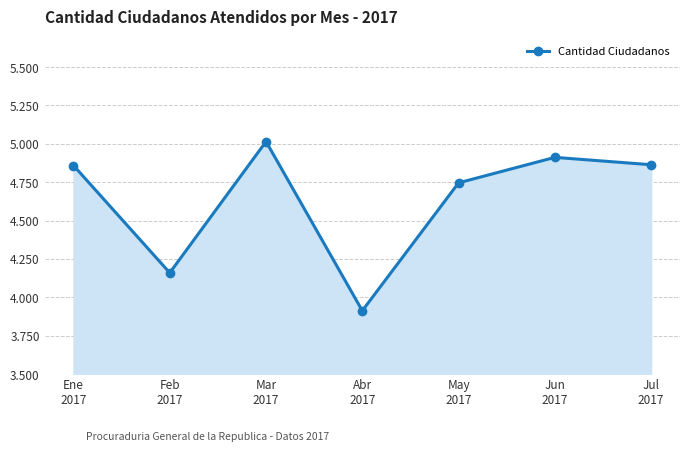

Which category has the lowest value across all series?

Abr
2017